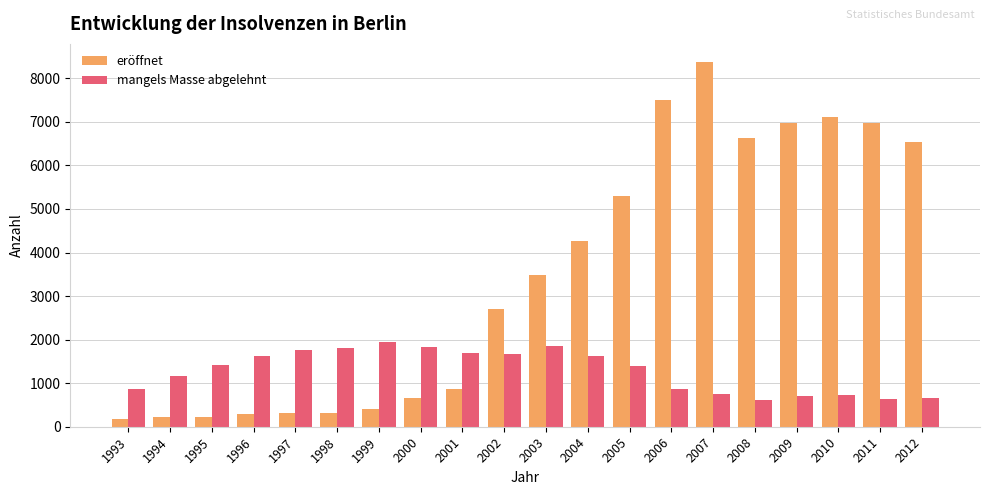

What is the minimum value for mangels Masse abgelehnt?

621